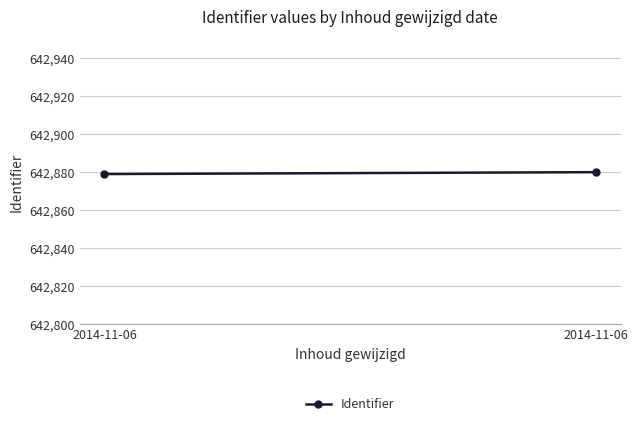

What is the maximum value shown in the chart?

642880